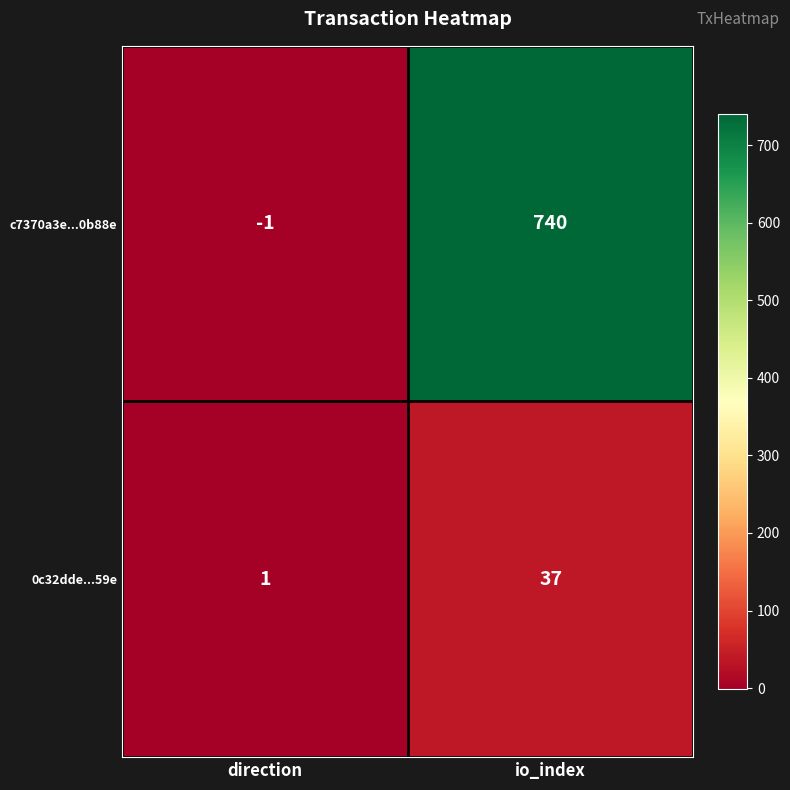

The 0c32dde...59e series shows 16 at io_index. True or false?

False